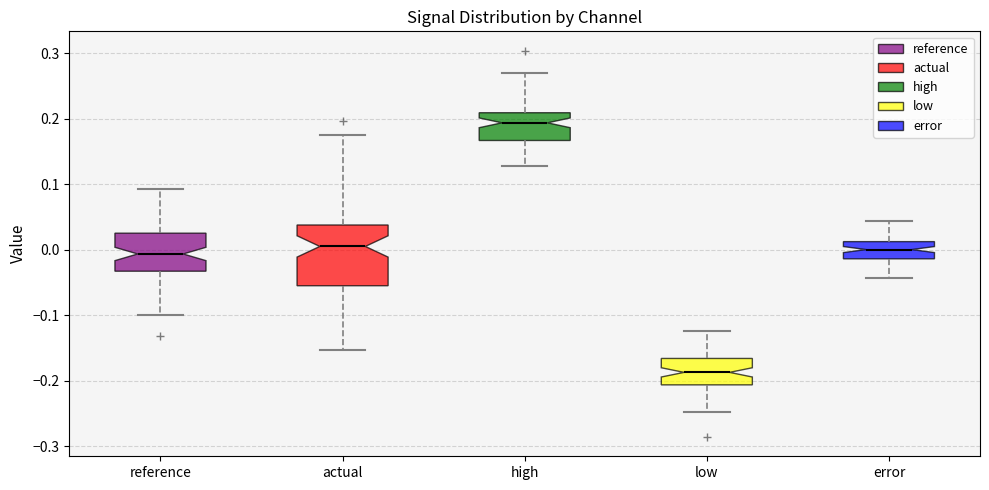

Reading left to right, read every box against the y-axis: the position of its median line, the range the box covers, and the ends of its whiskers. The values are not printed on the chart, so give them approximately, as read against the axis.

reference: median -0.01, box -0.03 to 0.03, whiskers -0.10 to 0.09
actual: median 0.01, box -0.05 to 0.04, whiskers -0.15 to 0.18
high: median 0.19, box 0.17 to 0.21, whiskers 0.13 to 0.27
low: median -0.19, box -0.21 to -0.17, whiskers -0.25 to -0.12
error: median 0.00, box -0.01 to 0.01, whiskers -0.04 to 0.04